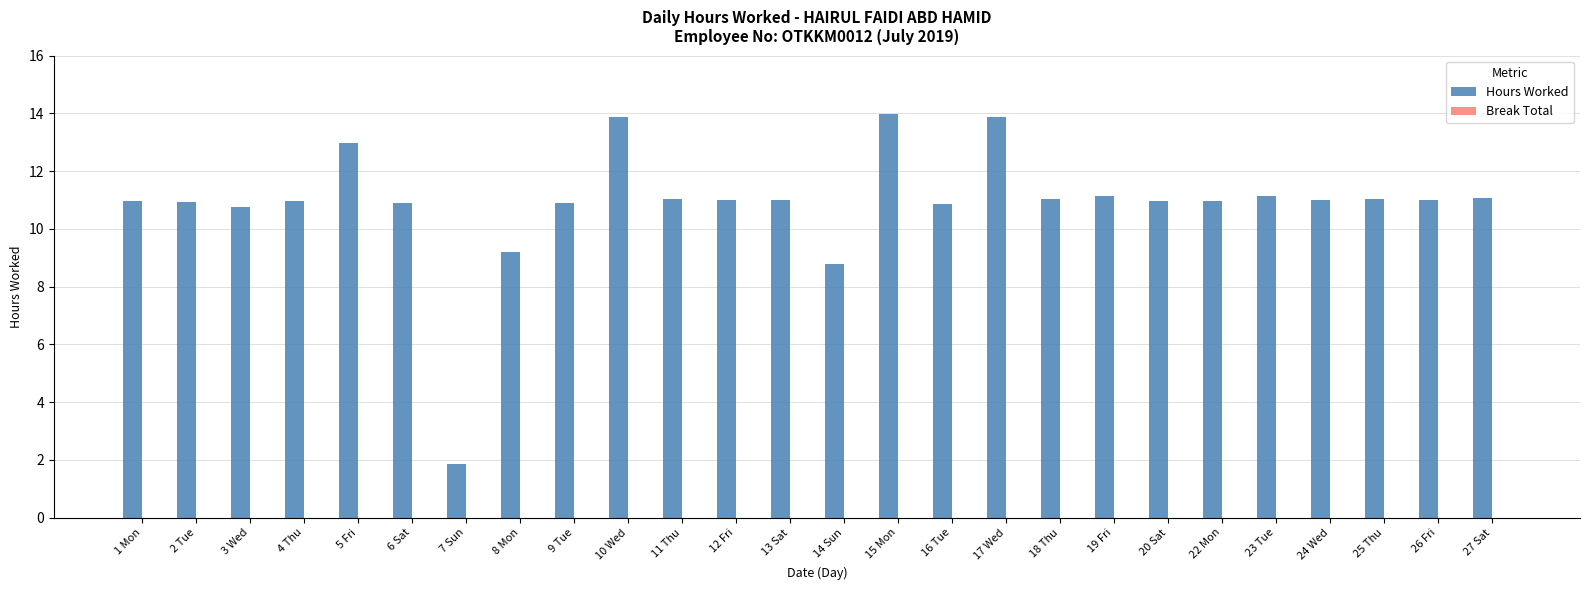

What is the smallest value displayed?

1.8